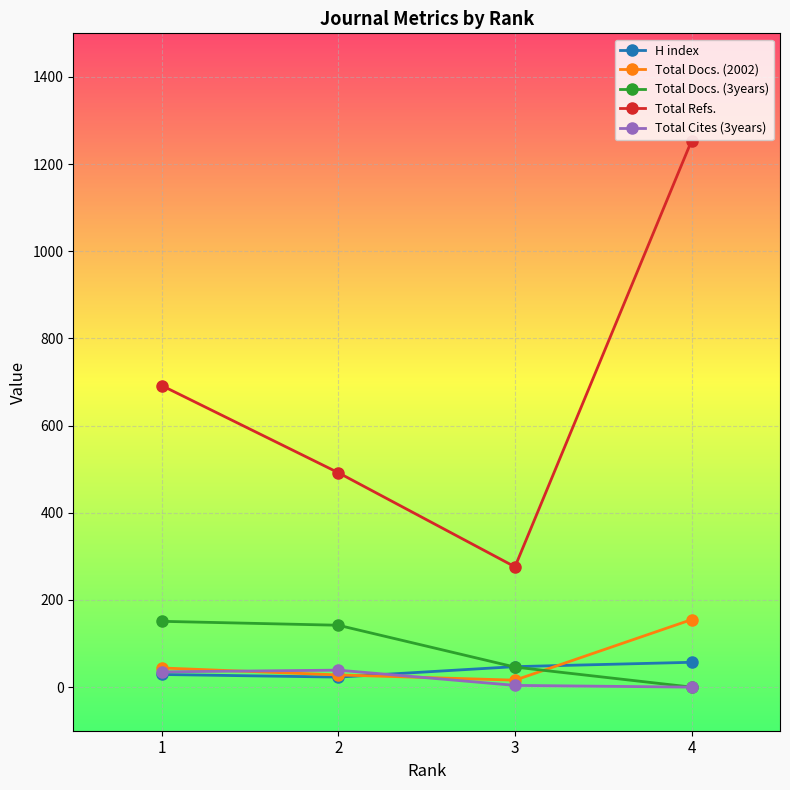

Which series has the largest range (max minus min)?

Total Refs.